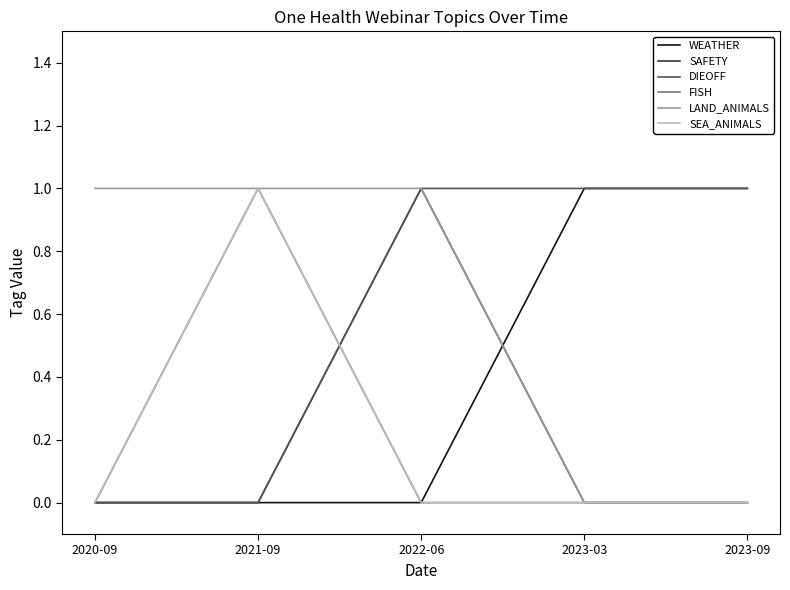

Reading left to right, transcribe all the data shown in this chart.

WEATHER: 0	0	0	1	1
SAFETY: 0	0	1	0	0
DIEOFF: 0	0	1	1	1
FISH: 0	1	0	0	0
LAND_ANIMALS: 1	1	1	0	0
SEA_ANIMALS: 0	1	0	0	0